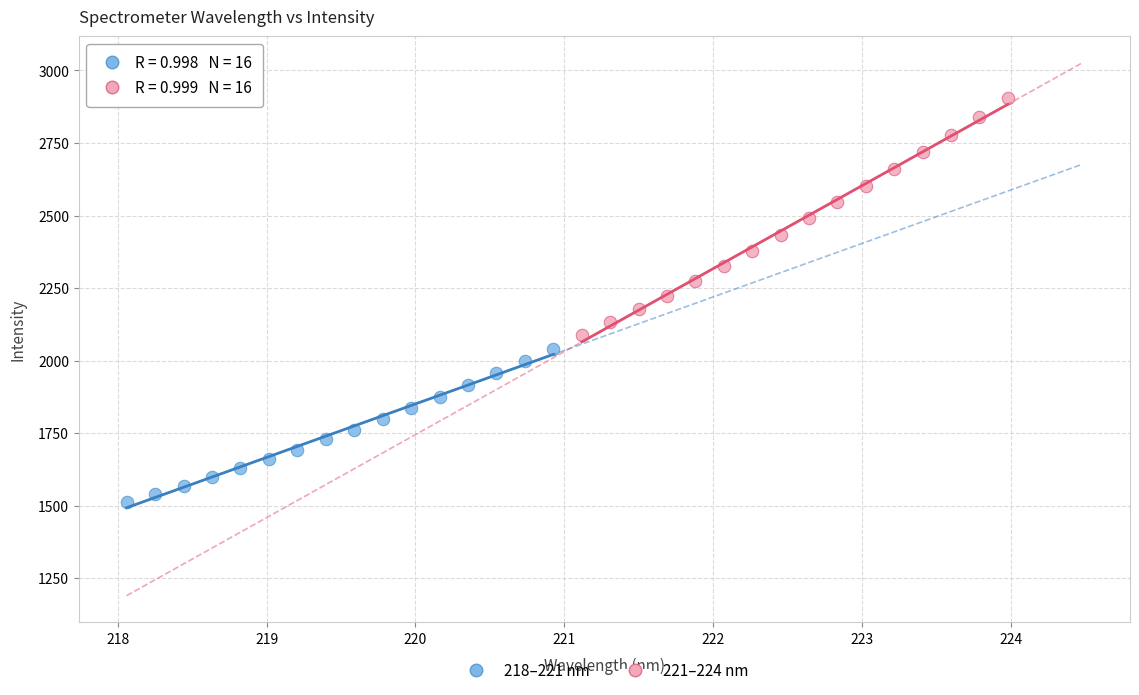

Which series reaches the minimum Y coordinate?

218–221 nm